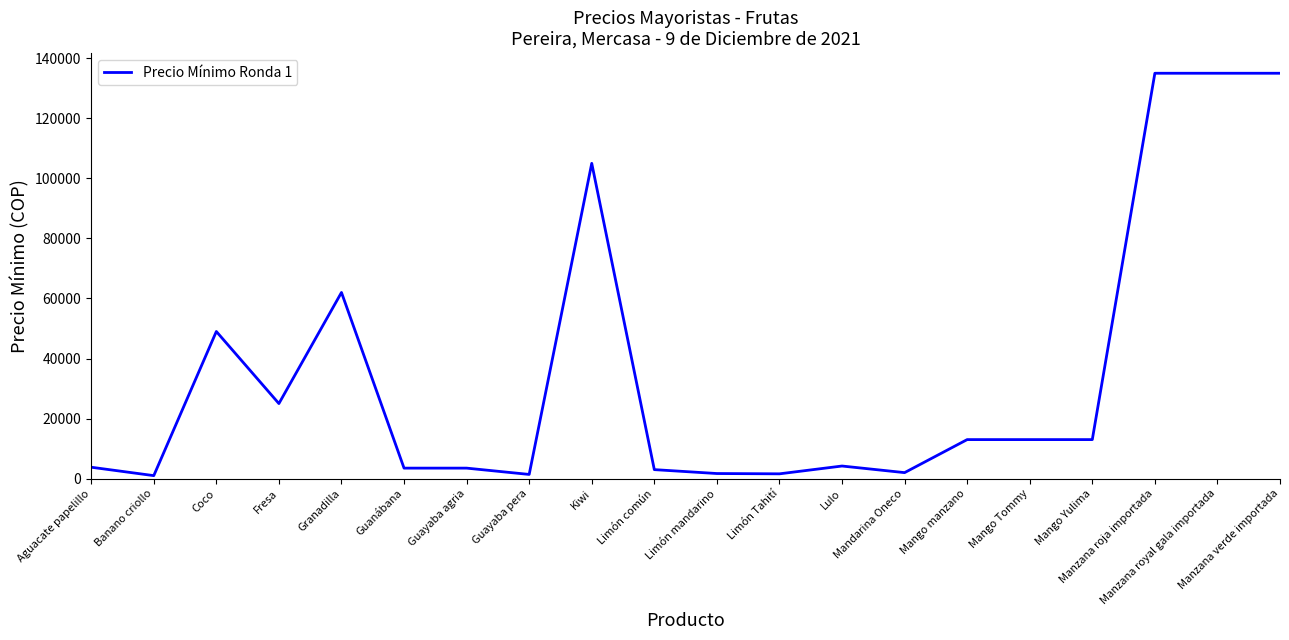

What is the change in value from Coco to Limón Tahití?

-47400